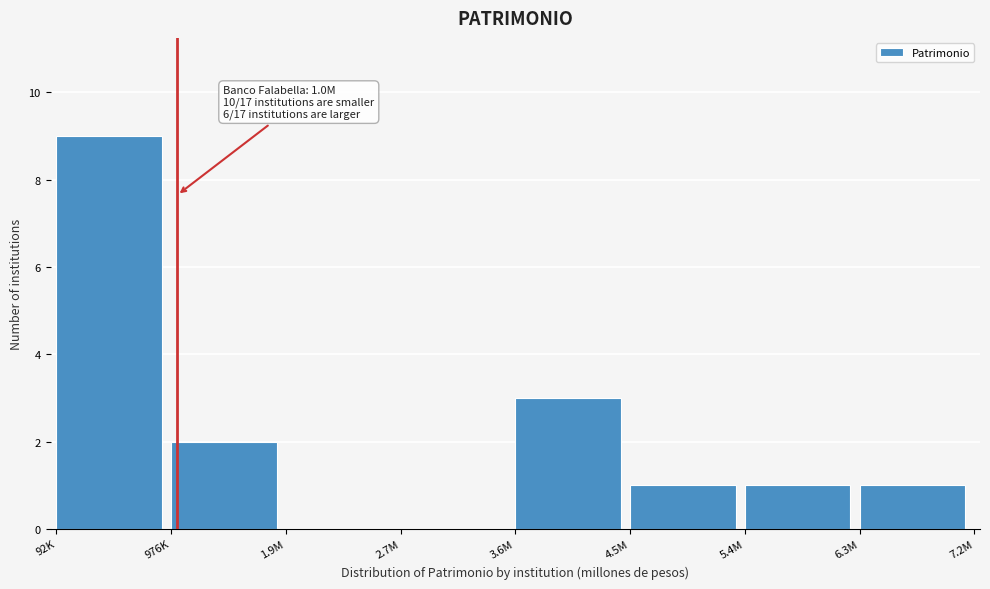

Reading left to right, what are all the values shown in this chart?

92K=9	976K=2	1.9M=0	2.7M=0	3.6M=3	4.5M=1	5.4M=1	6.3M=1